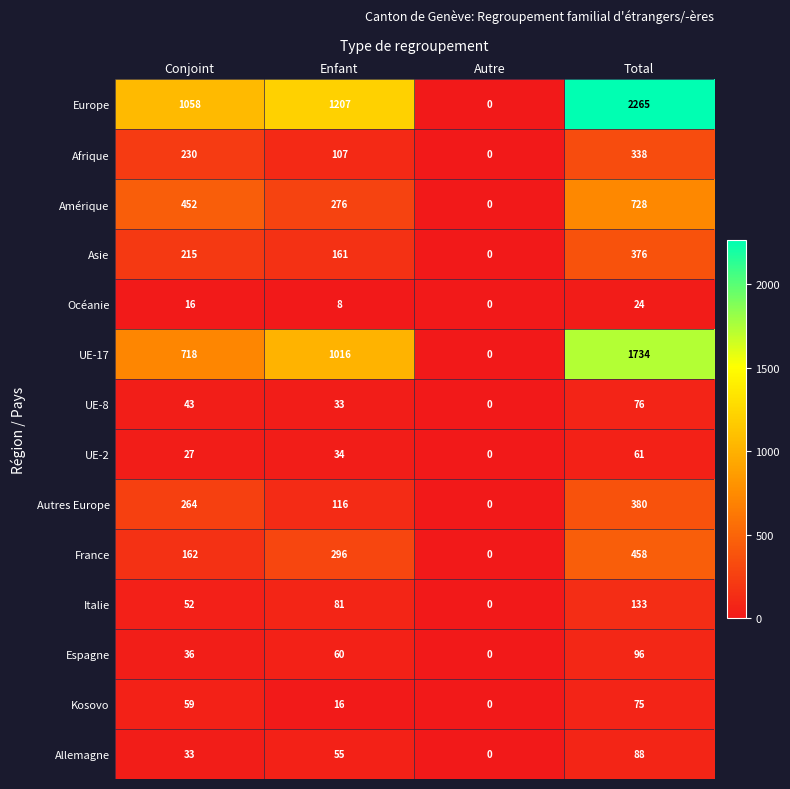

True or false: Italie has a value of 92 at Total.

False